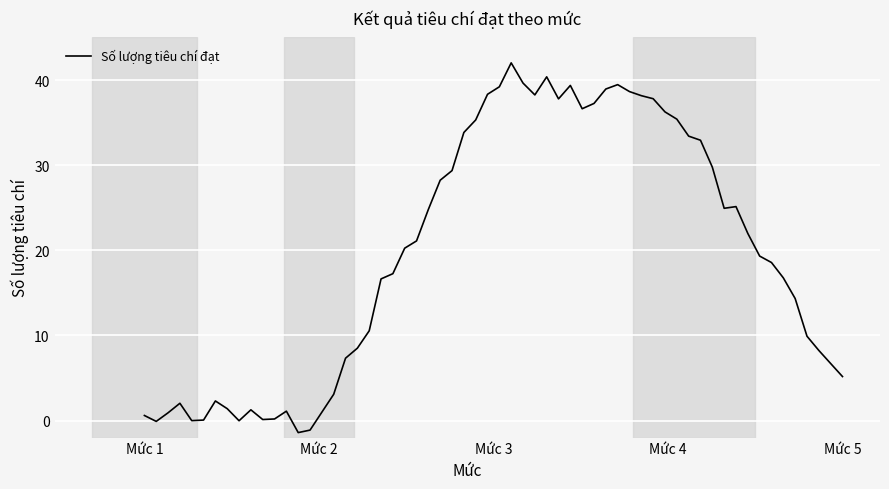

What is the difference between the maximum and minimum values?

43.4